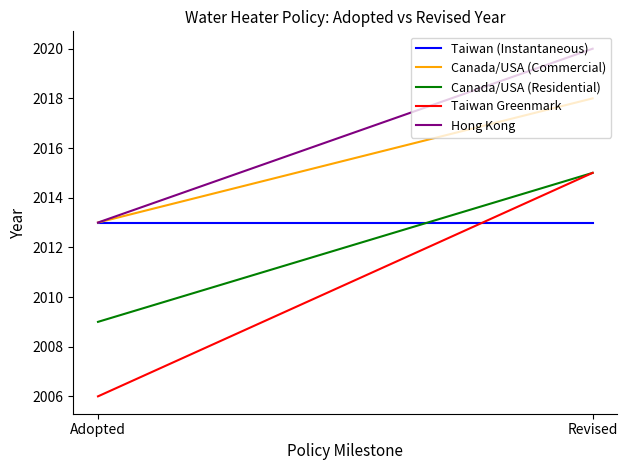

What is the difference between the Canada/USA (Commercial) values at Revised and Adopted?

5